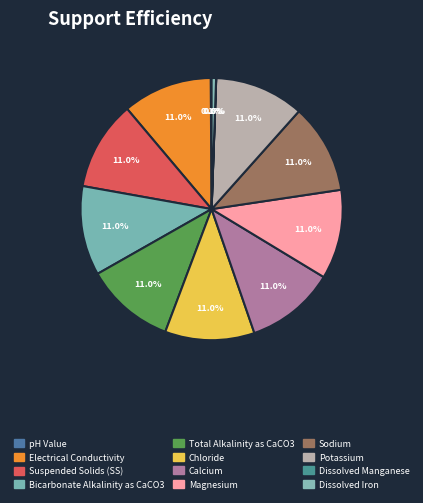

Combined, what portion of the pie is Potassium and Dissolved Manganese?

11.0%